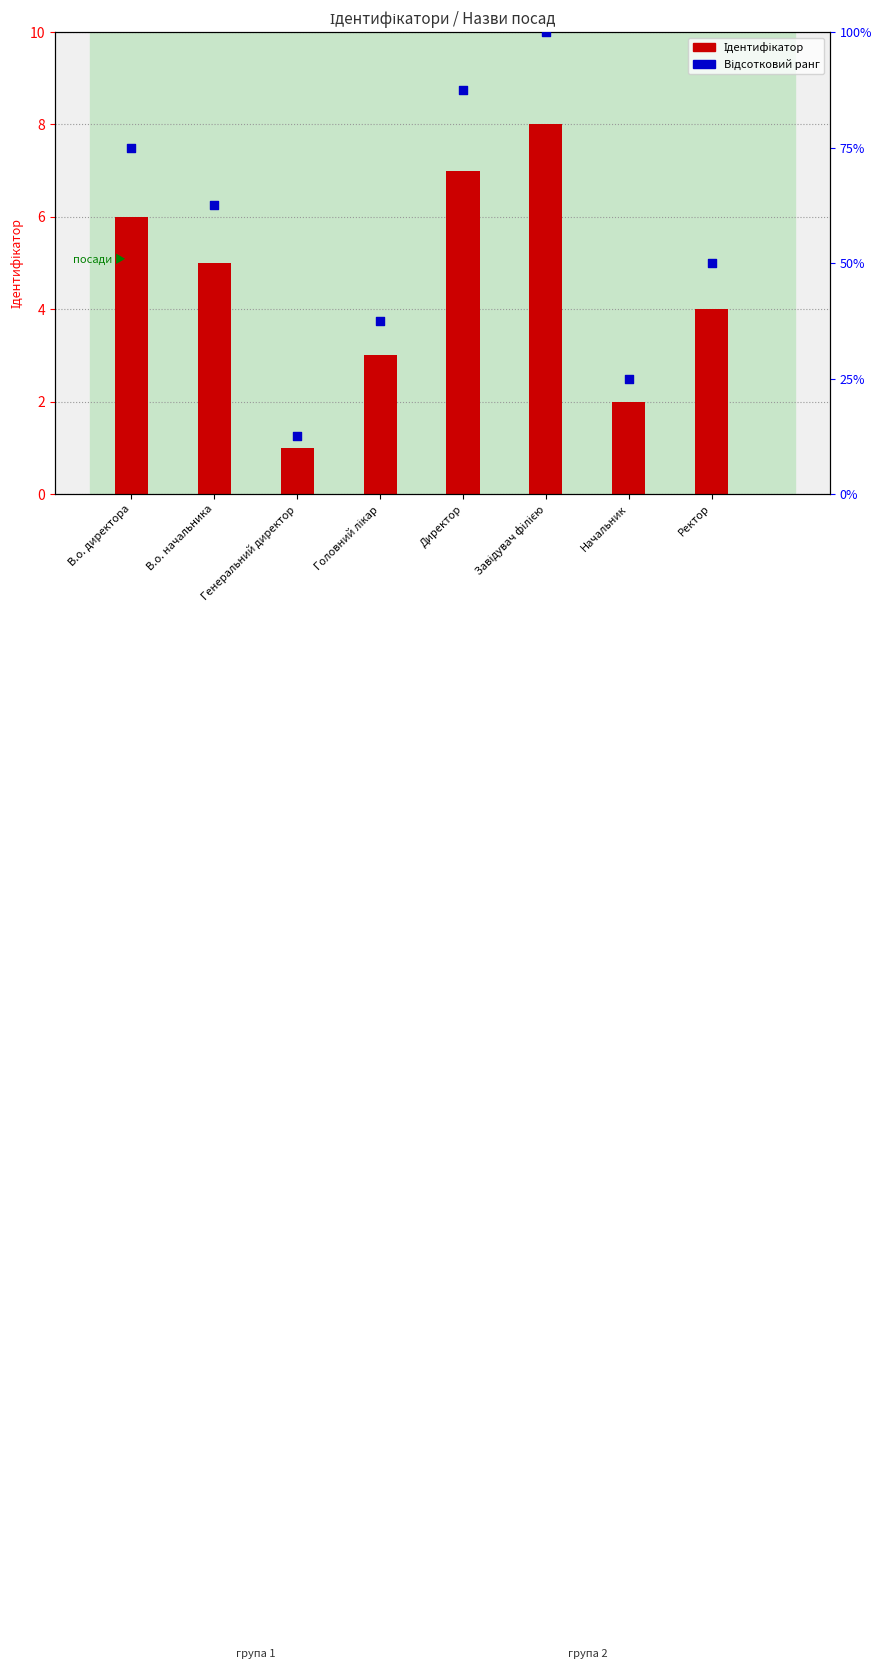

Which series contains the highest Y value?

Відсотковий ранг